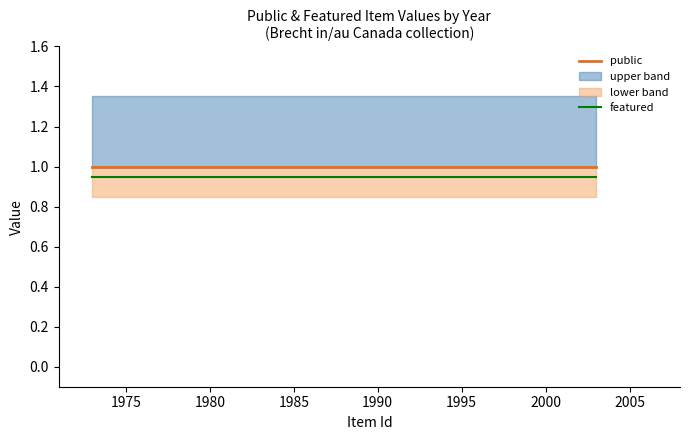

Which series changed the most between 1975 and 1990?

public